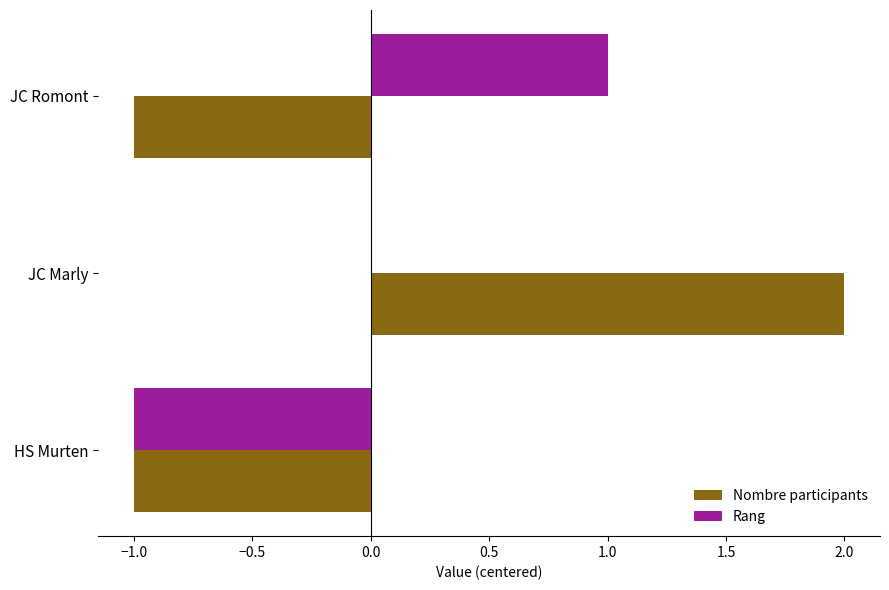

What are all the series names shown in the legend?

Nombre participants, Rang